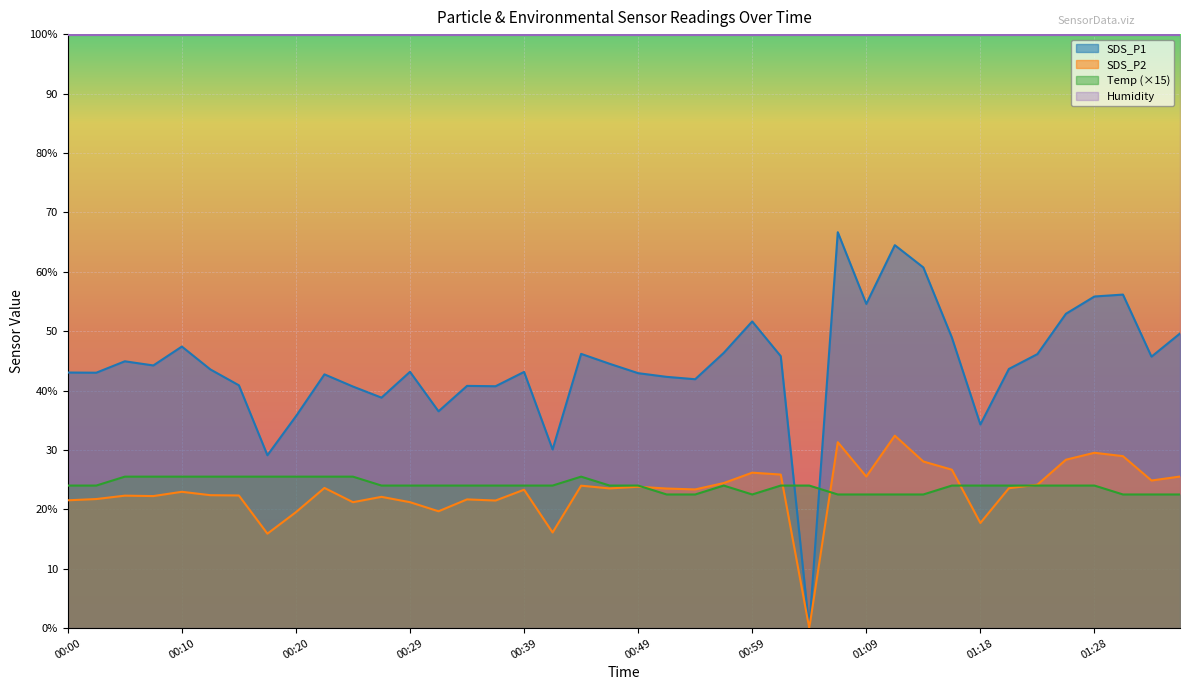

What is the value of the Temp point at the 38th from the left?

22.5